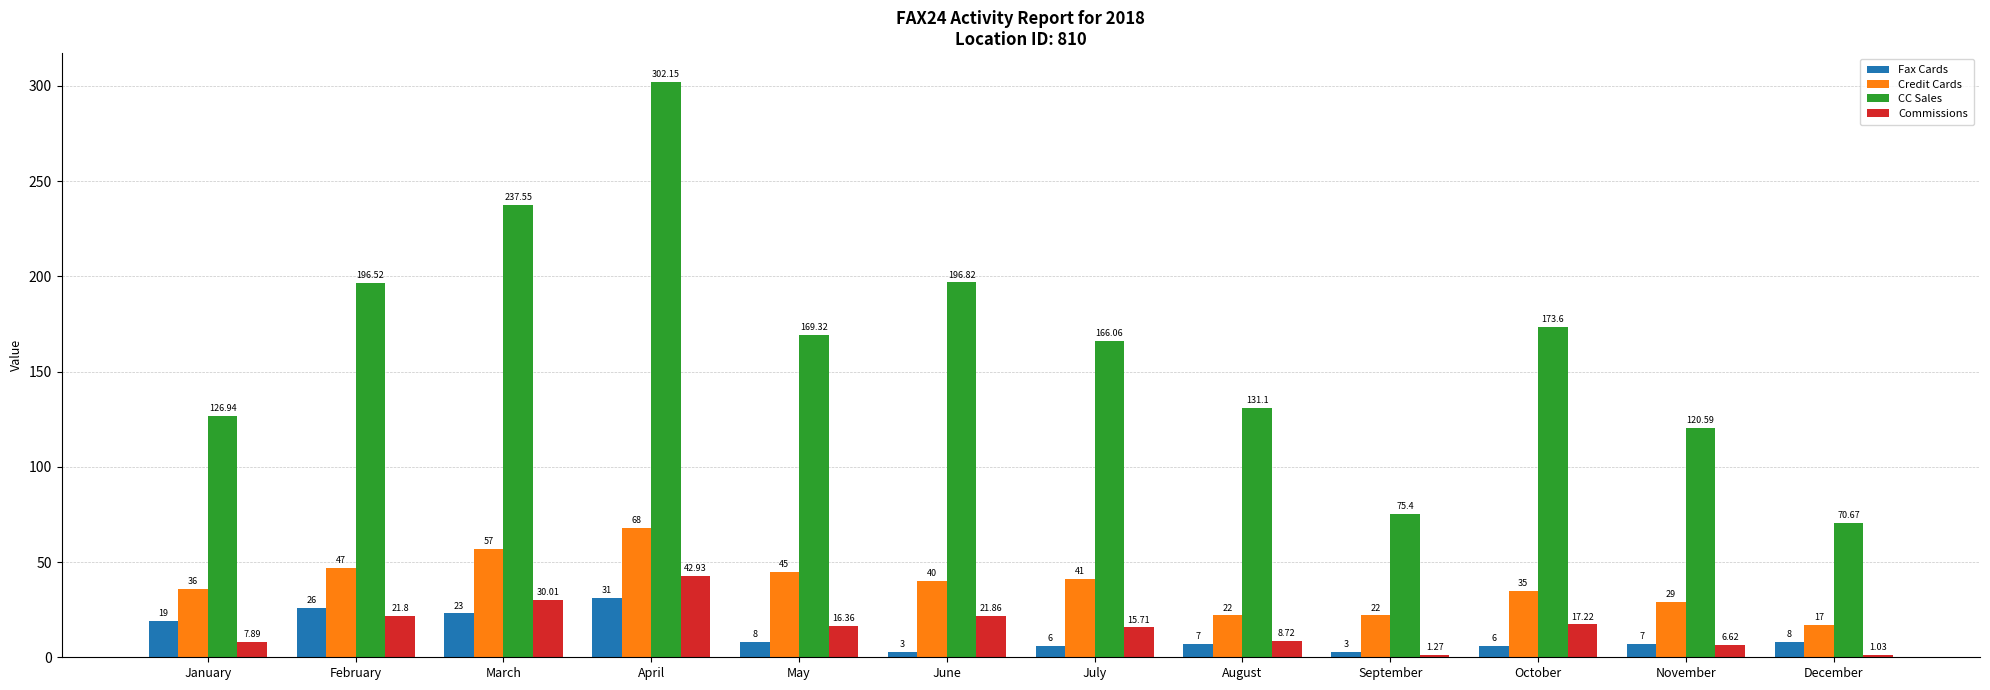

What is the total value across all series at November?

163.2